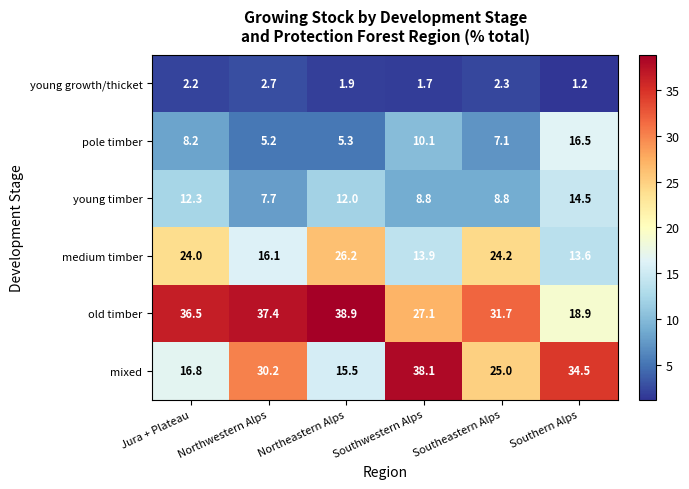

At how many categories does at least one series exceed 9?

6